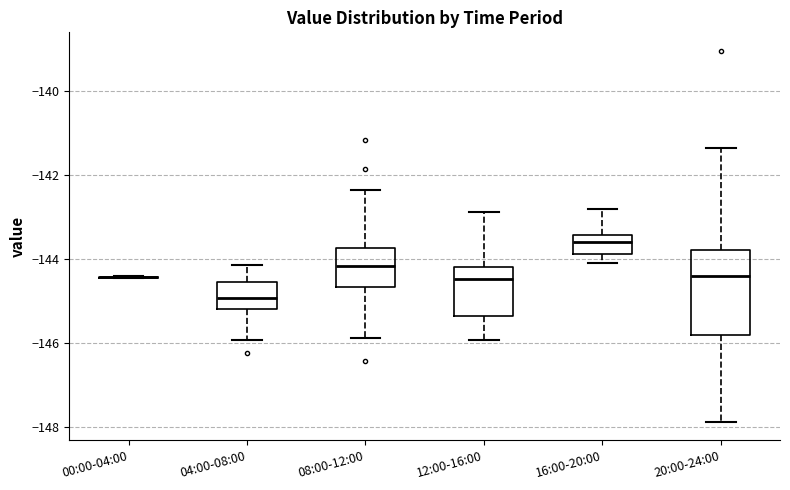

Which box is the tallest, from its lower edge to its upper edge?

20:00-24:00